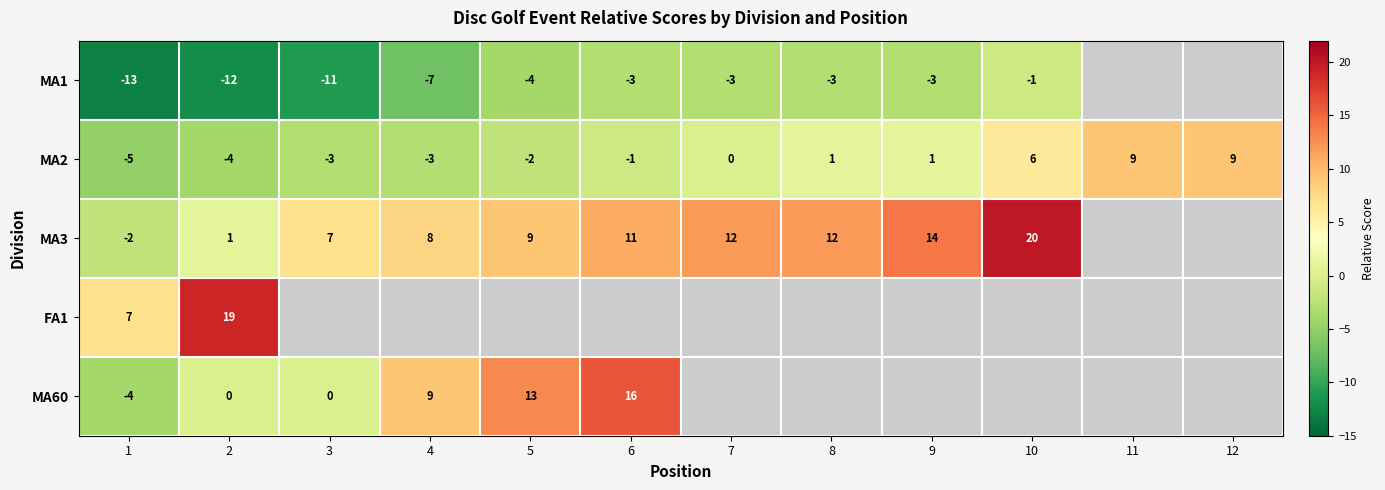

What is the difference between the maximum and minimum values in the MA2 series?

14